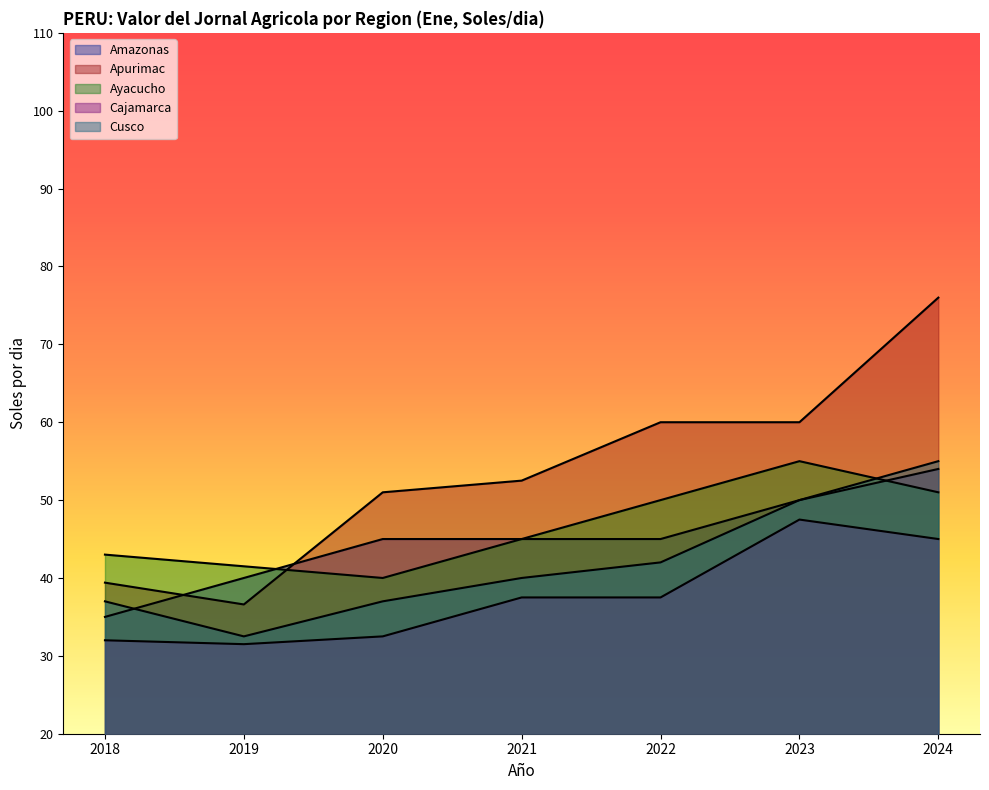

How many distinct data groups are displayed?

5